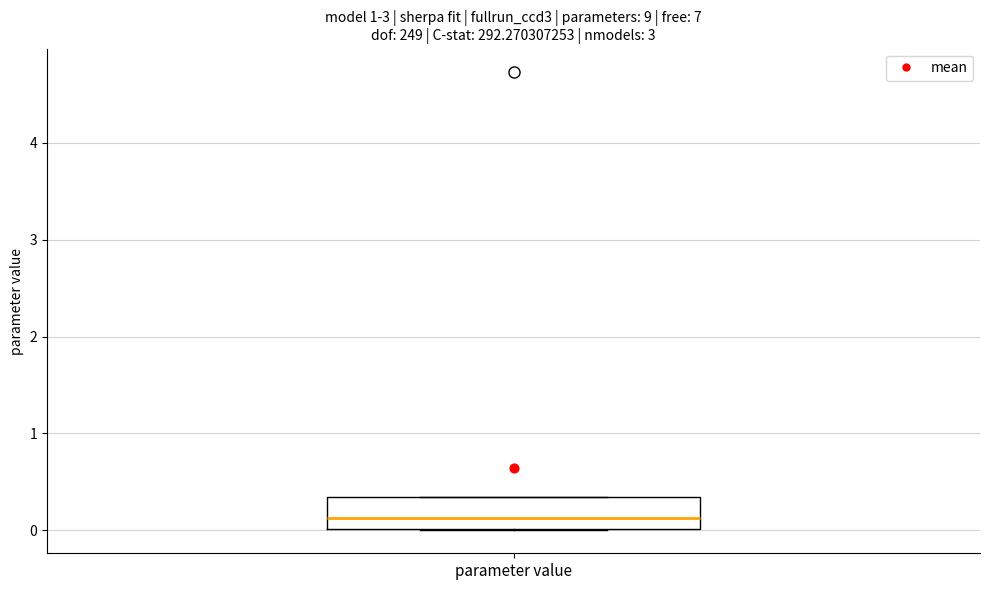

Where does the median line of the box for parameter value sit on the y-axis? The values are not printed on the chart, so give them approximately, as read against the axis.

0.1